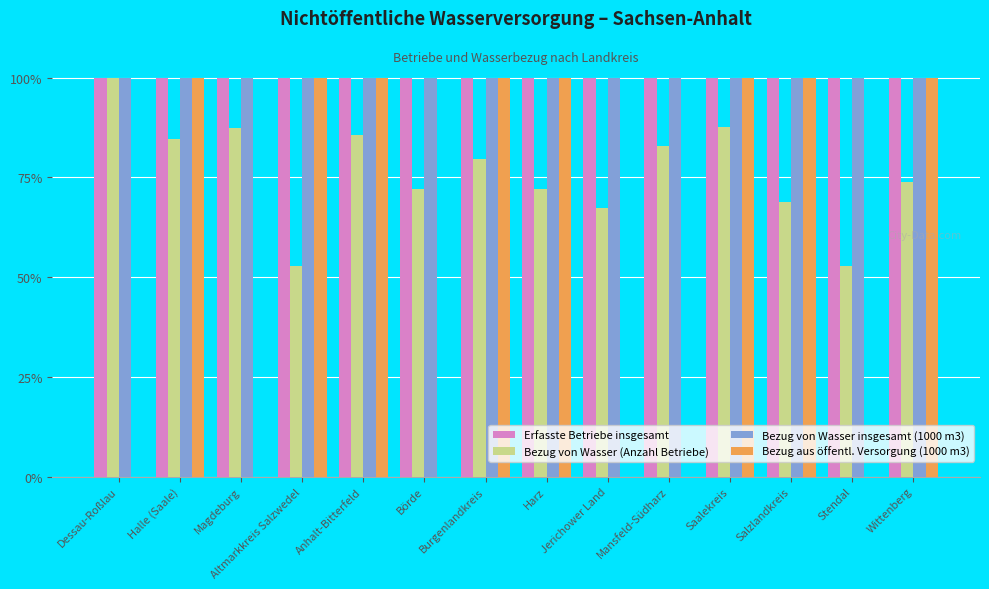

What is the sum of the Erfasste Betriebe insgesamt values at Salzlandkreis and Altmarkkreis Salzwedel?

200.0